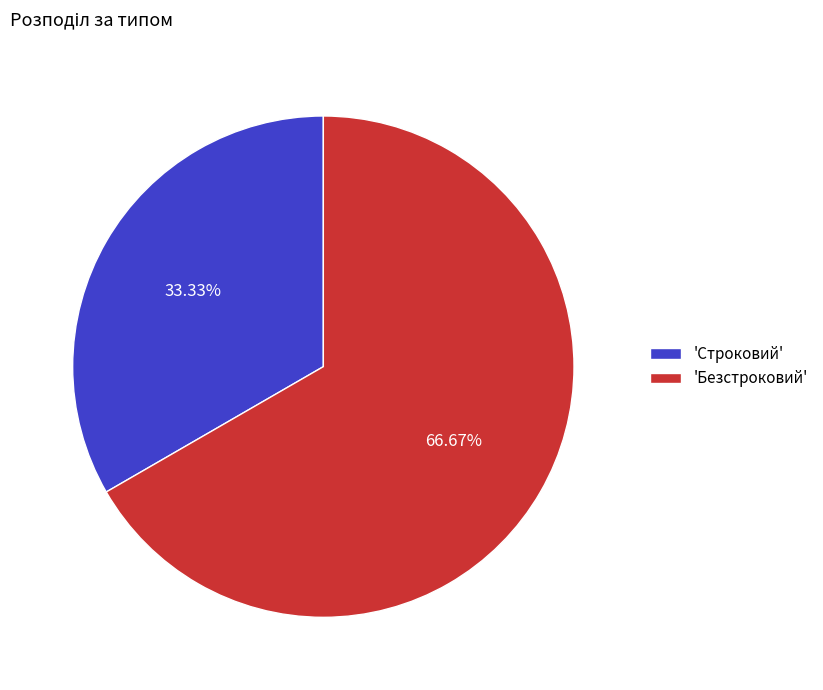

Is there any slice that represents more than half of the pie?

Yes